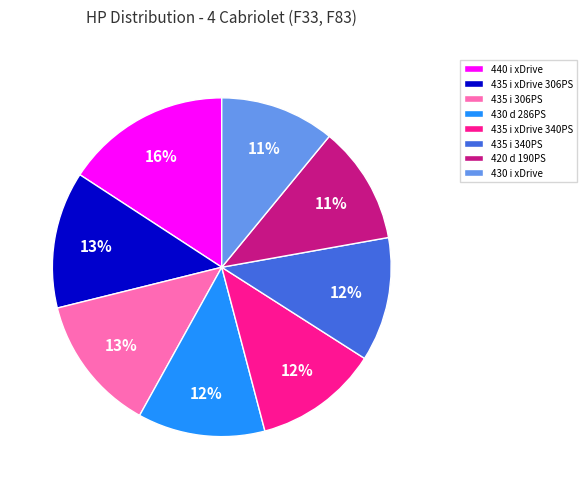

What is the ratio of the value at 435 i 306PS to the value at 435 i xDrive 340PS?

1.1